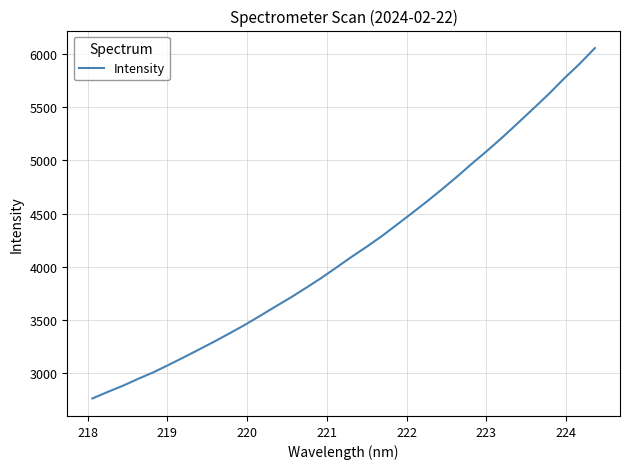

Reading left to right, extract all data points from this chart.

2760.6	2822.0	2880.1	2945.2	3006.5	3076.4	3148.1	3221.6	3295.8	3373.5	3452.6	3537.6	3624.1	3709.1	3799.3	3891.9	3991.2	4091.6	4187.6	4288.2	4396.6	4507.0	4618.1	4734.6	4854.9	4979.9	5100.7	5227.4	5359.7	5493.7	5629.0	5774.0	5909.0	6056.8